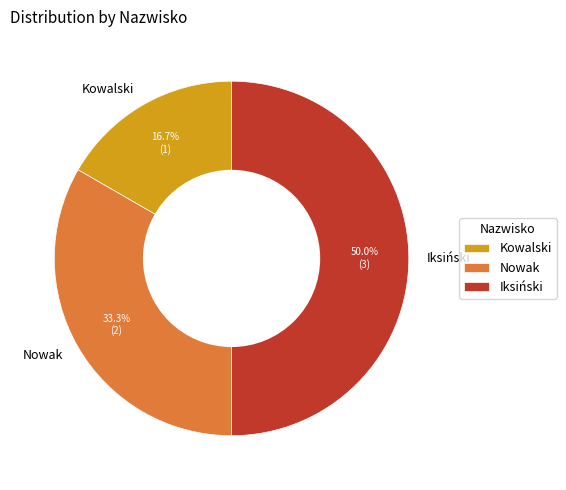

What is the smallest slice in the pie chart?

Kowalski